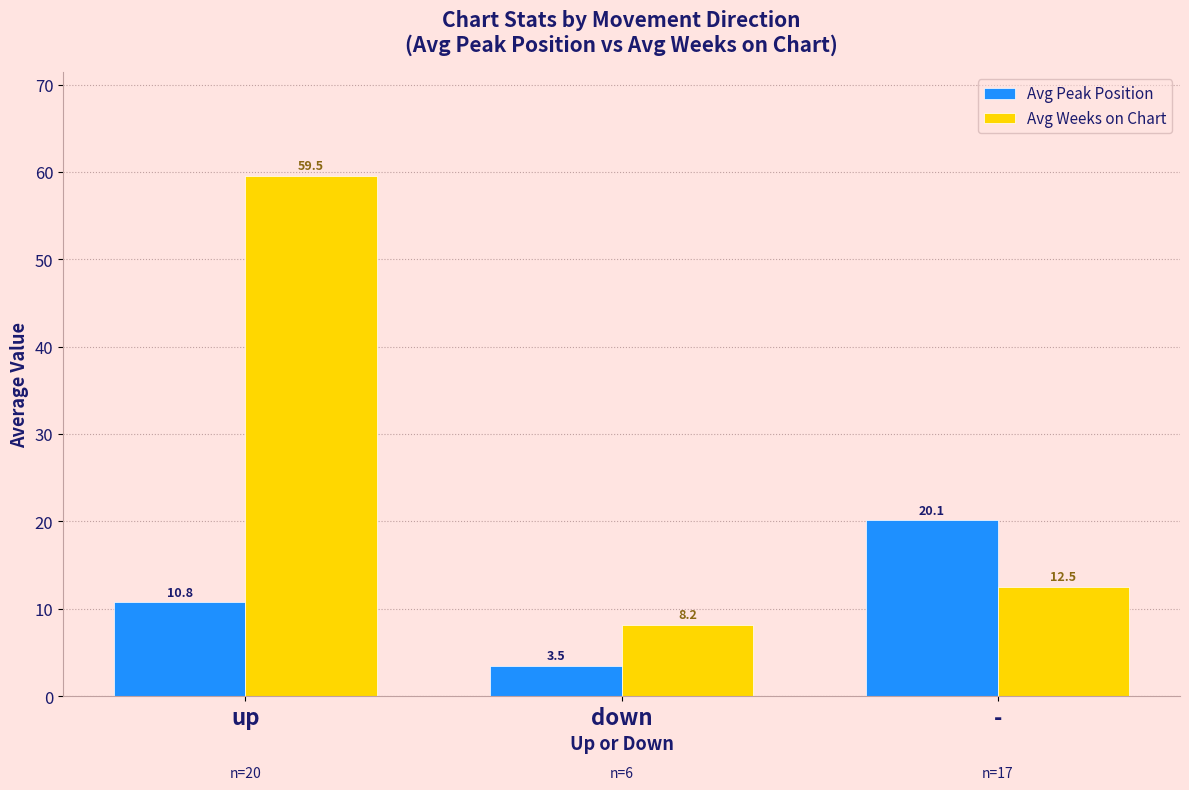

What is the spread (max minus min) of values at -?

7.6